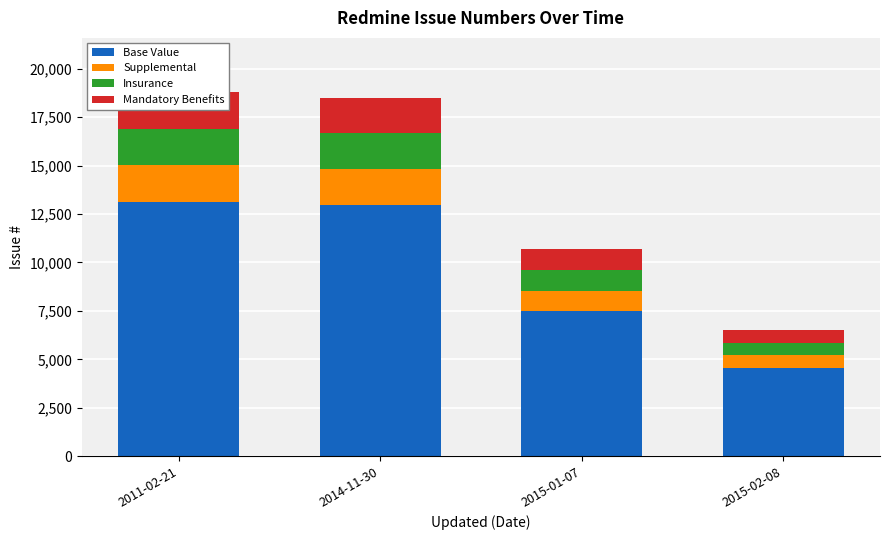

What is the sum of the Mandatory Benefits values at 2015-01-07 and 2015-02-08?

1719.7